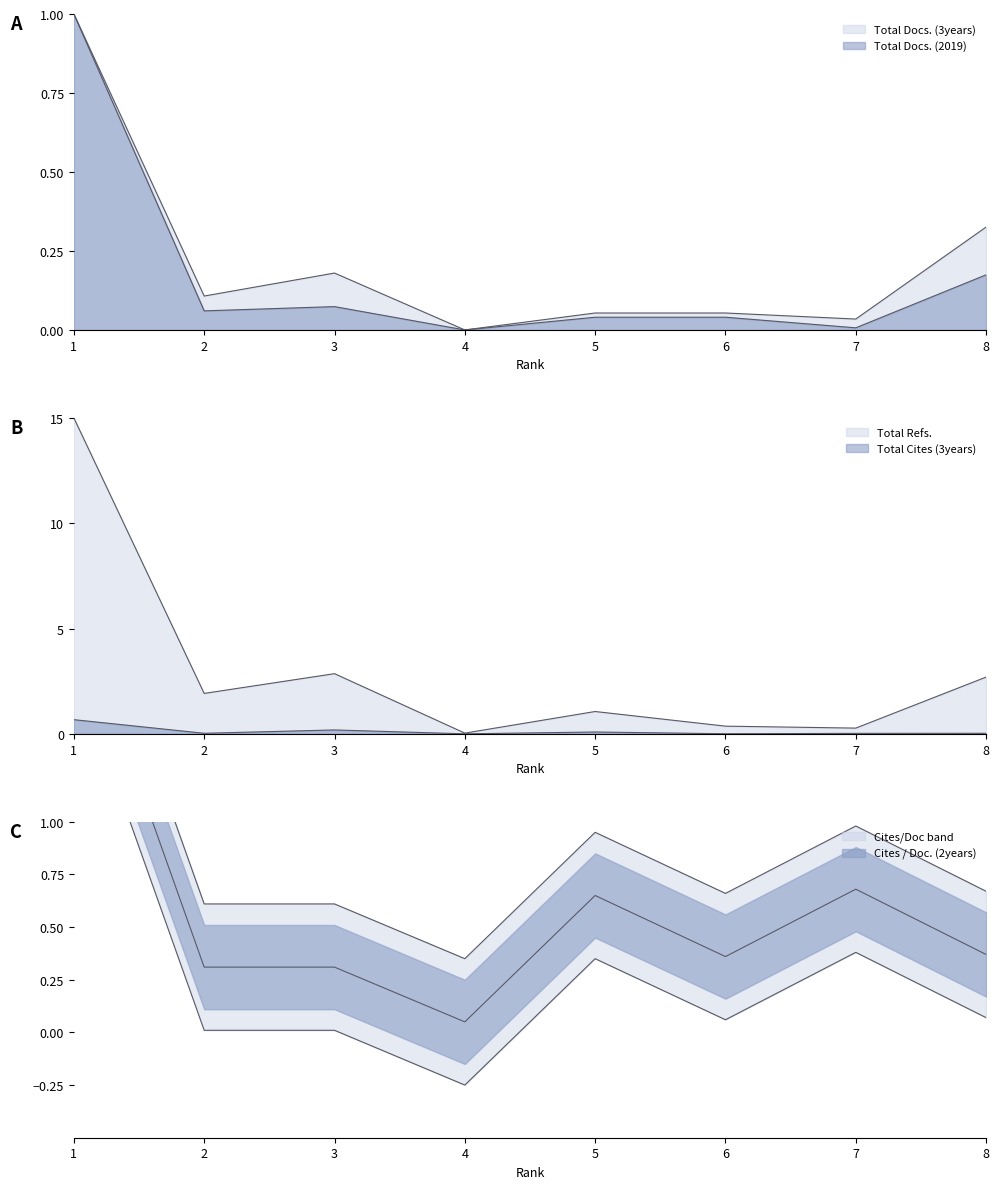

True or false: Cites / Doc. (2years) has a value of 0.7 at 5.

True